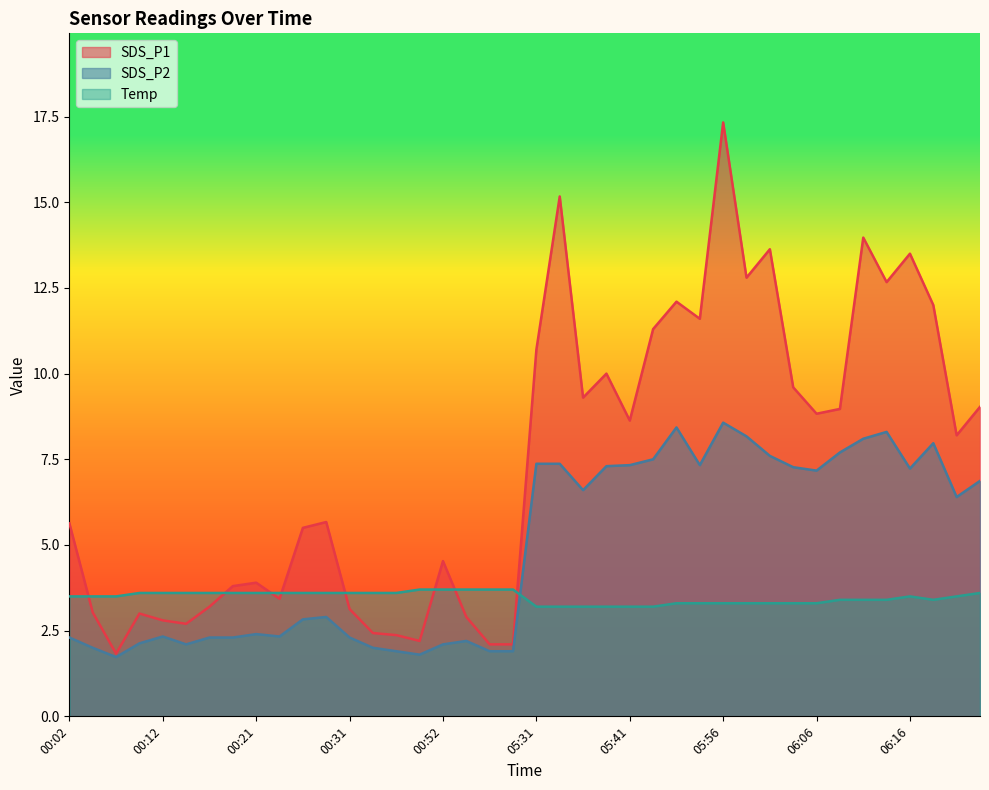

How many values in the SDS_P2 series are below 6?

20